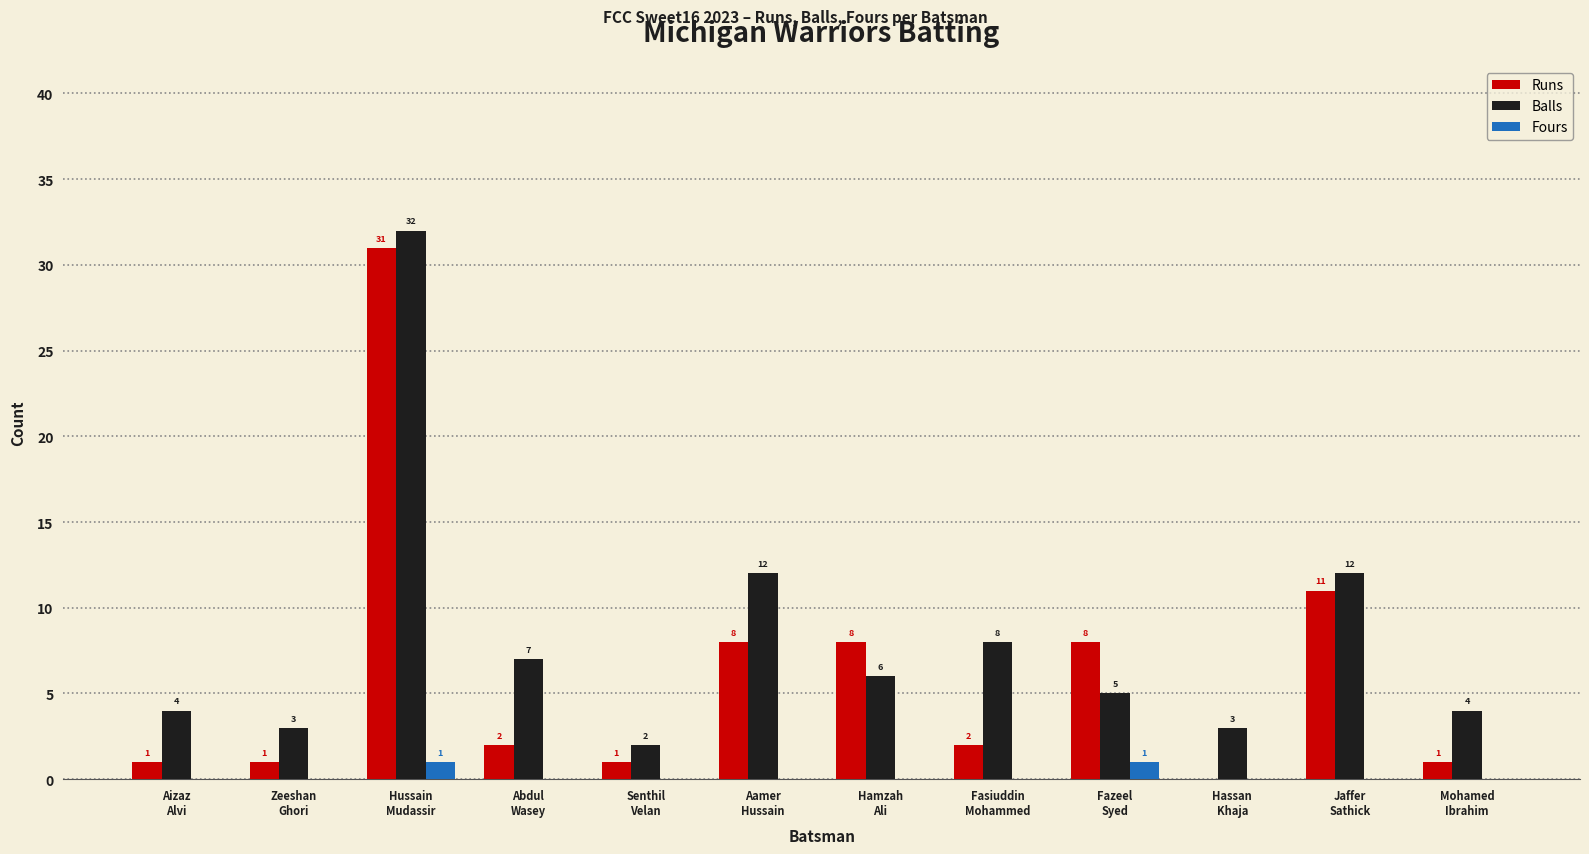

Does the chart contain stacked bars?

No